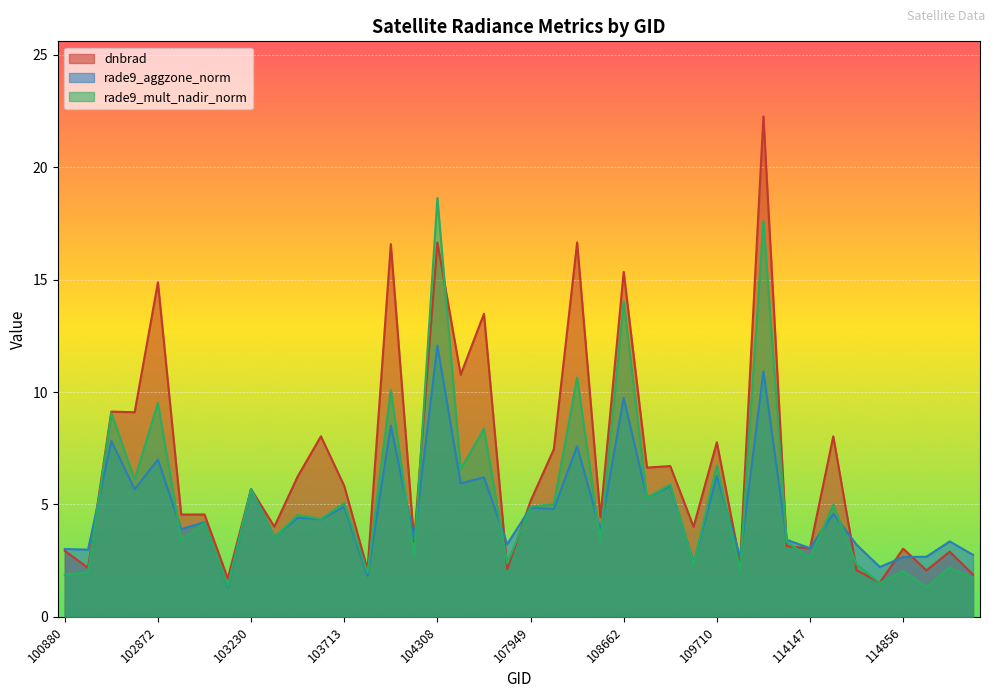

How many lines are shown in the chart?

3